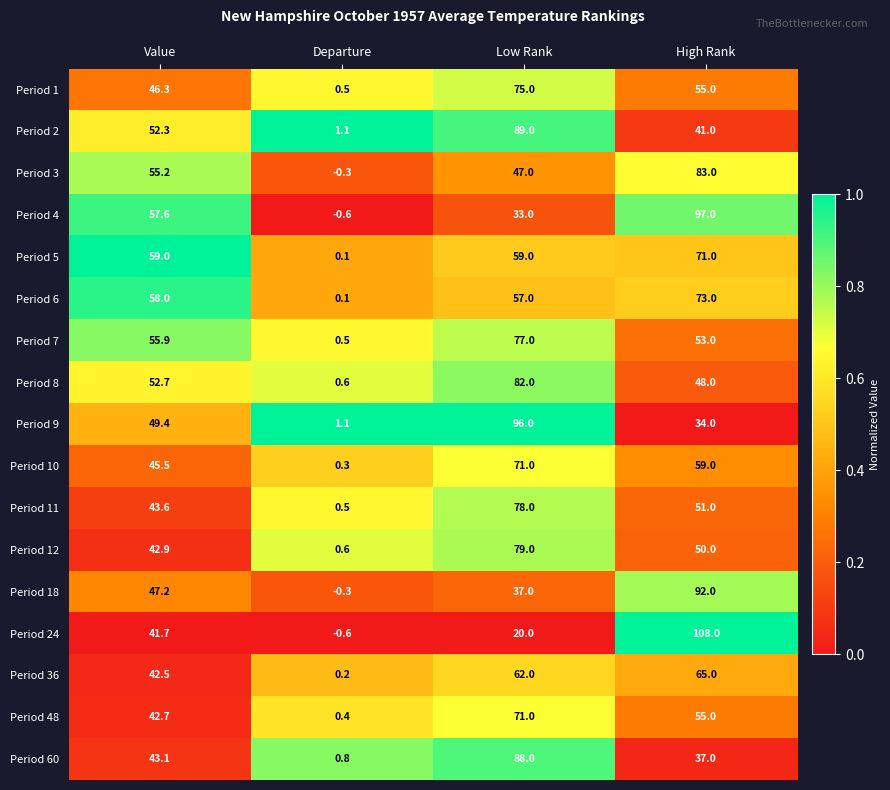

What is the difference between the maximum and minimum values in the Period 5 series?

70.9